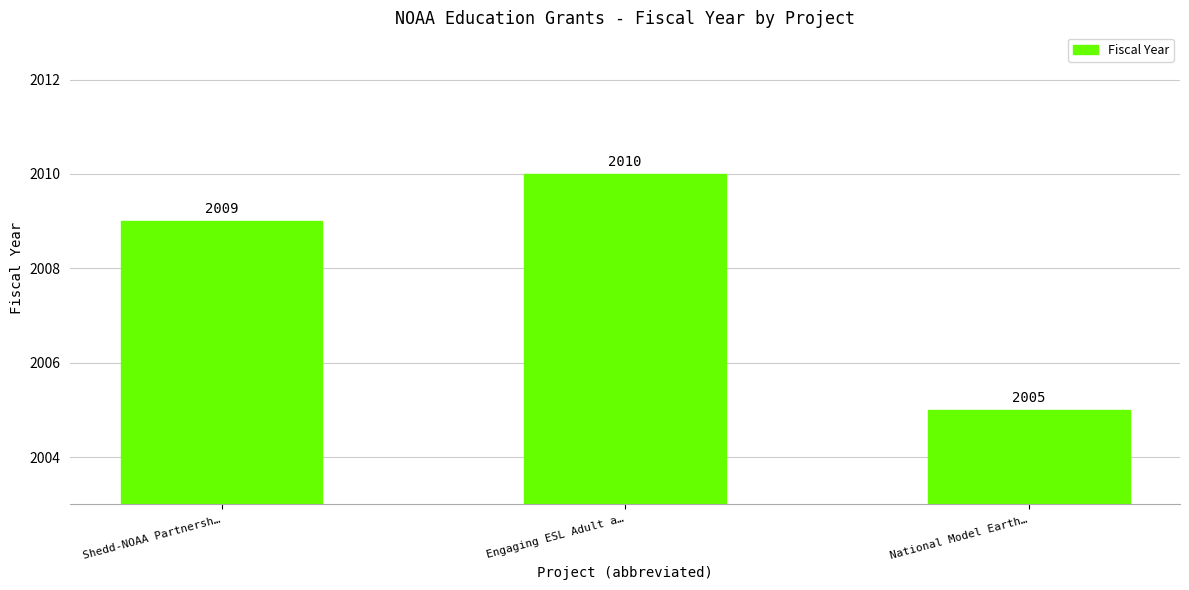

What is the sum of the values at Shedd-NOAA Partnersh… and National Model Earth…?

4014